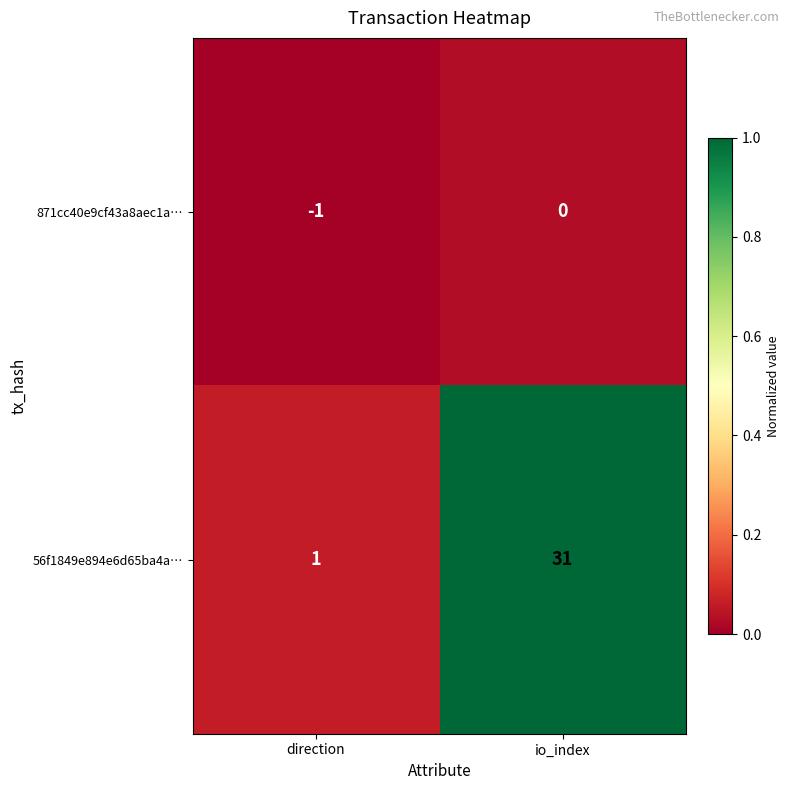

How many data points does each series have?

2